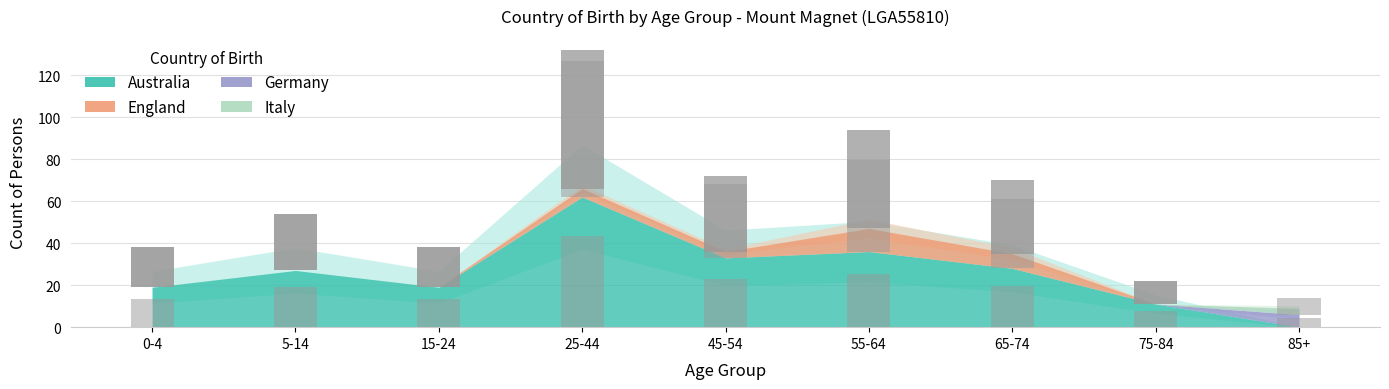

The value of Italy at 65-74 is 1. True or false?

False